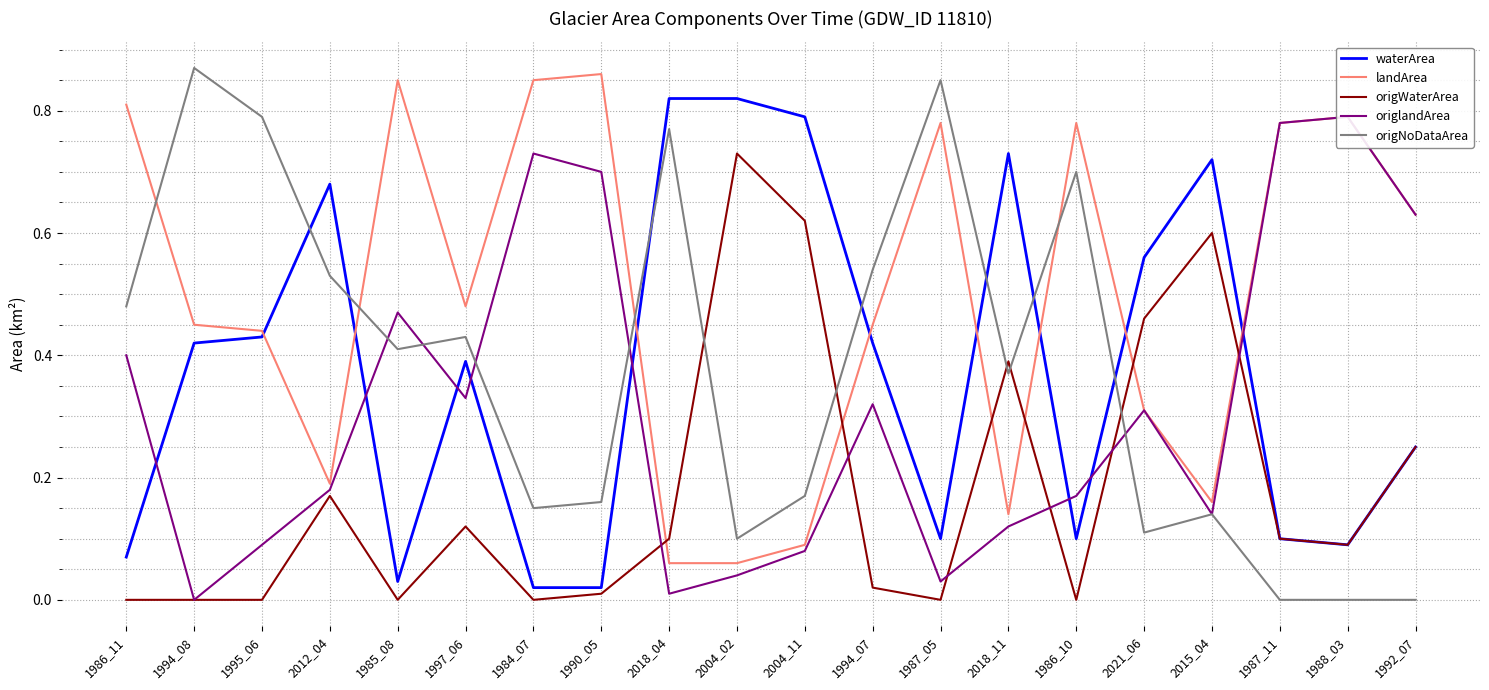

At which label is waterArea closest to 0?

1984_07